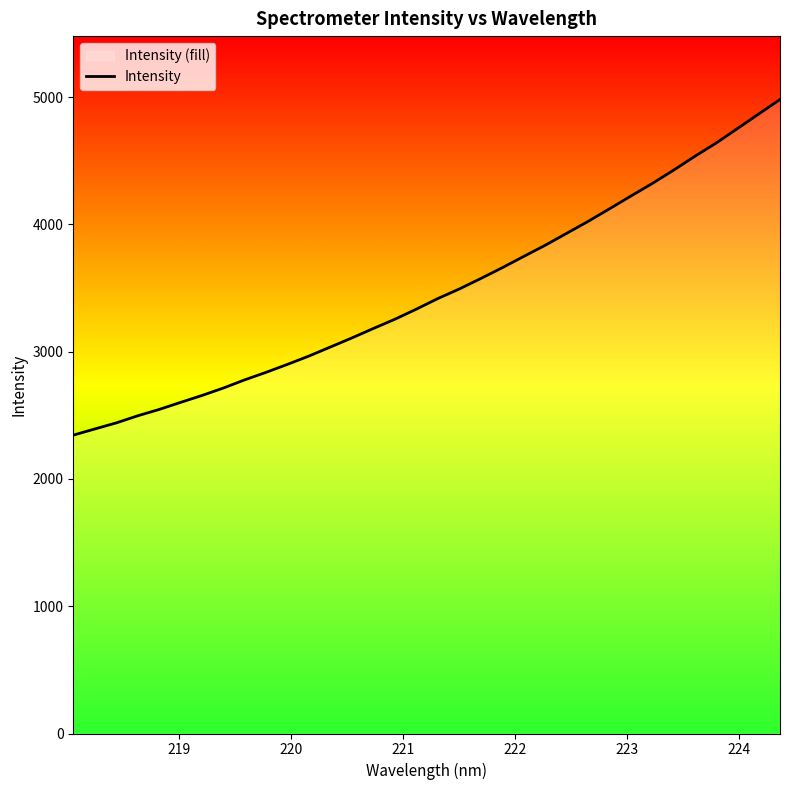

What is the difference between the maximum and minimum values?

2636.8